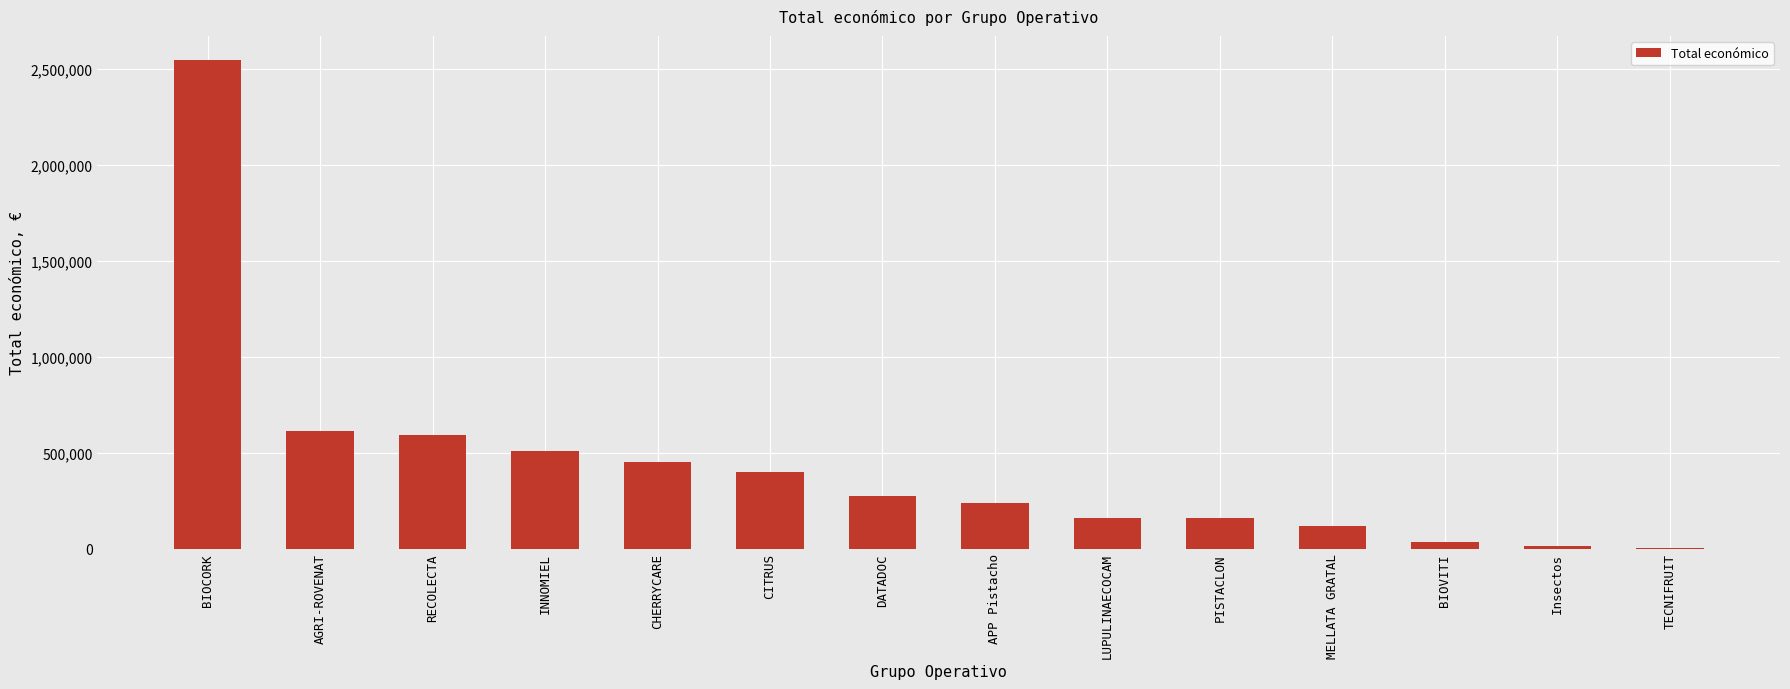

What is the change in value from CHERRYCARE to LUPULINAECOCAM?

-288444